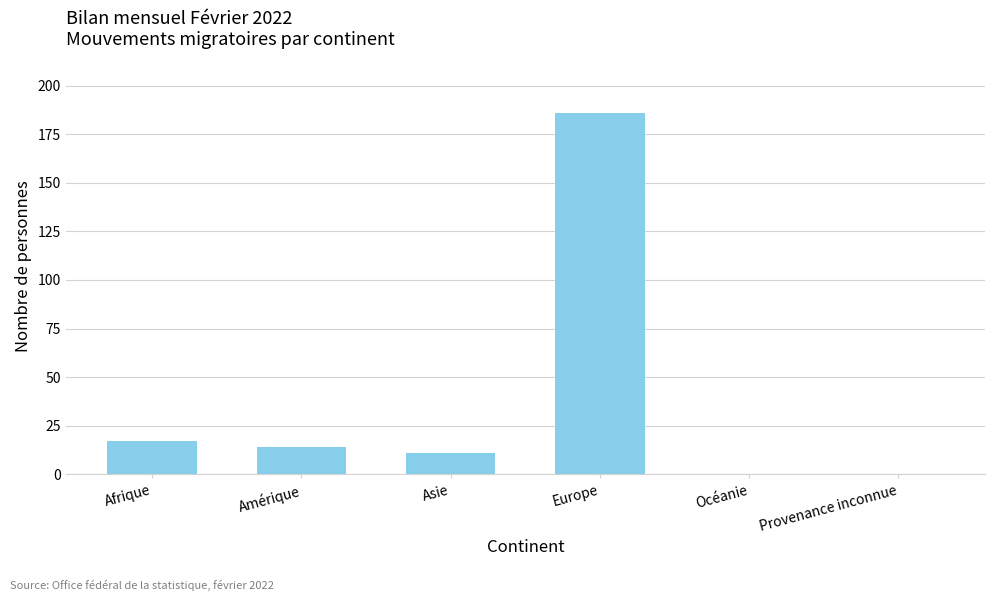

The value at Provenance inconnue is 0. True or false?

True